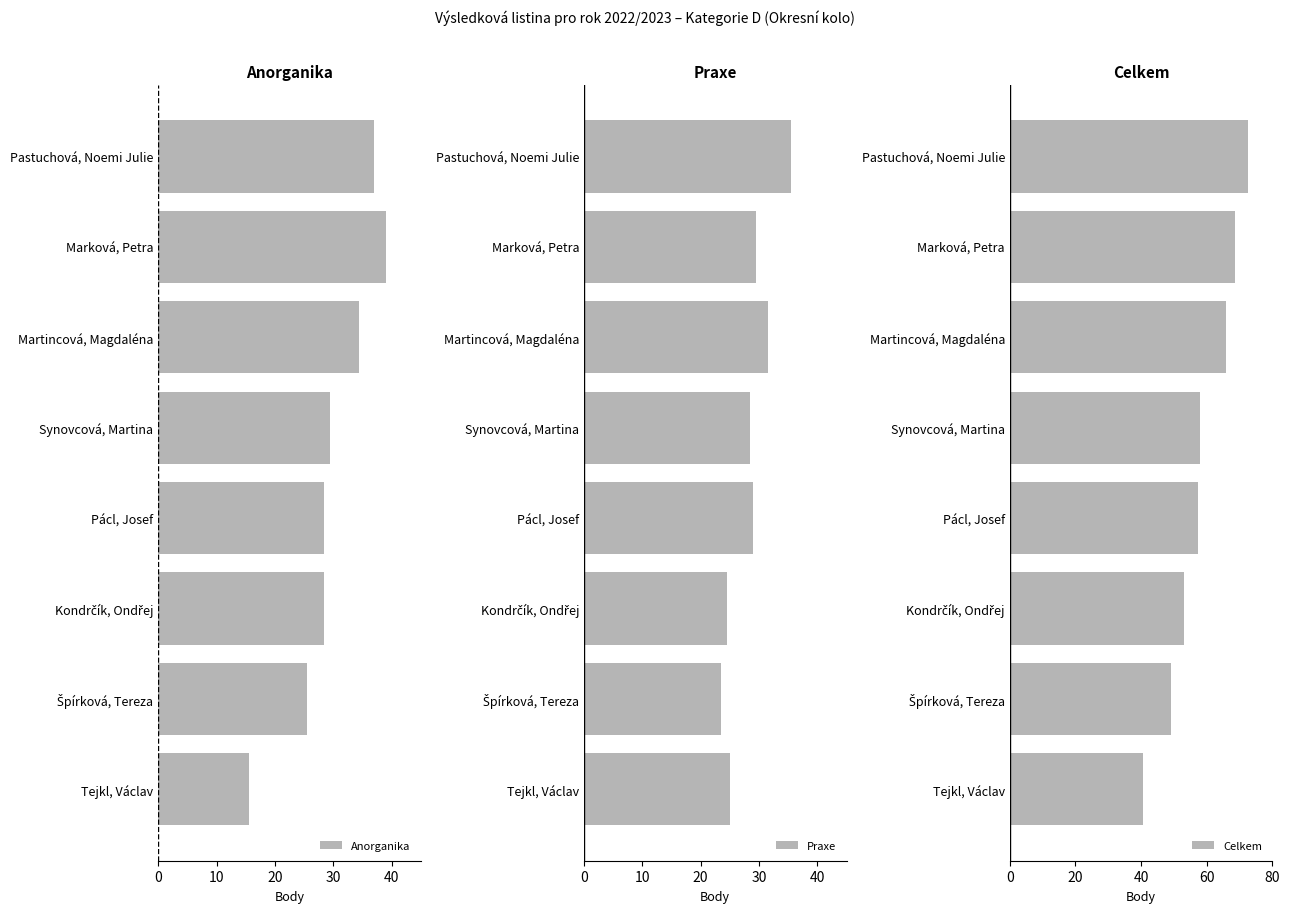

What is the sum of all Celkem values?

465.0